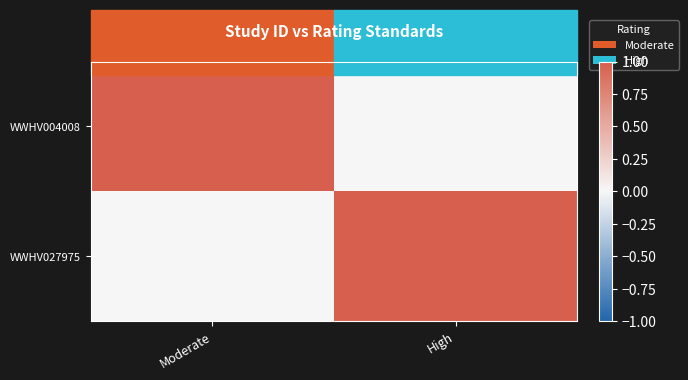

Reading left to right, transcribe all the data shown in this chart.

WWHV004008: Moderate=1	High=0
WWHV027975: Moderate=0	High=1